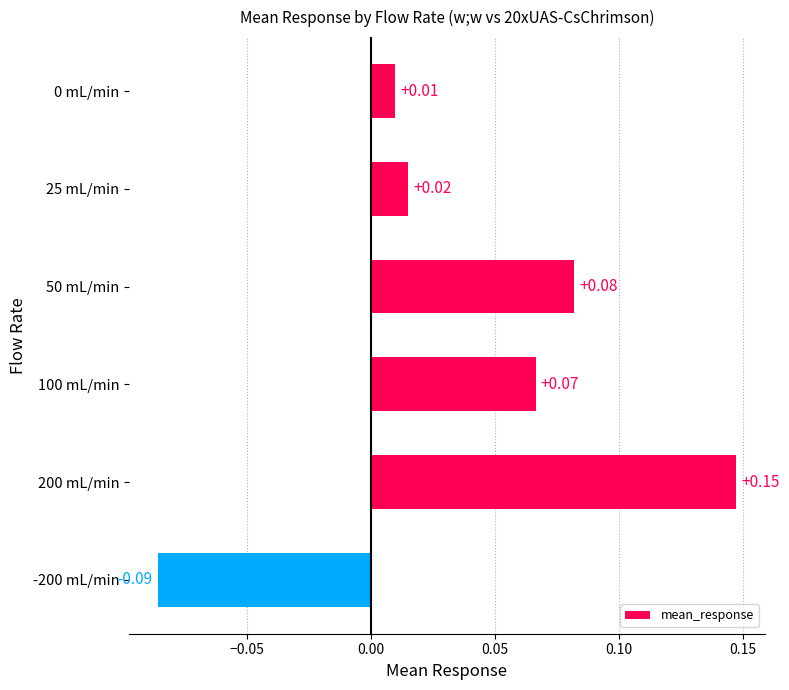

Which has a higher value, 200 mL/min or 25 mL/min?

200 mL/min